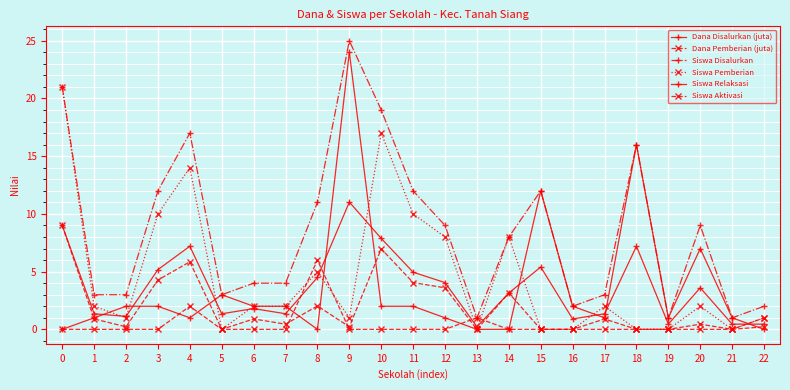

Which series has the widest spread of values?

Siswa Disalurkan